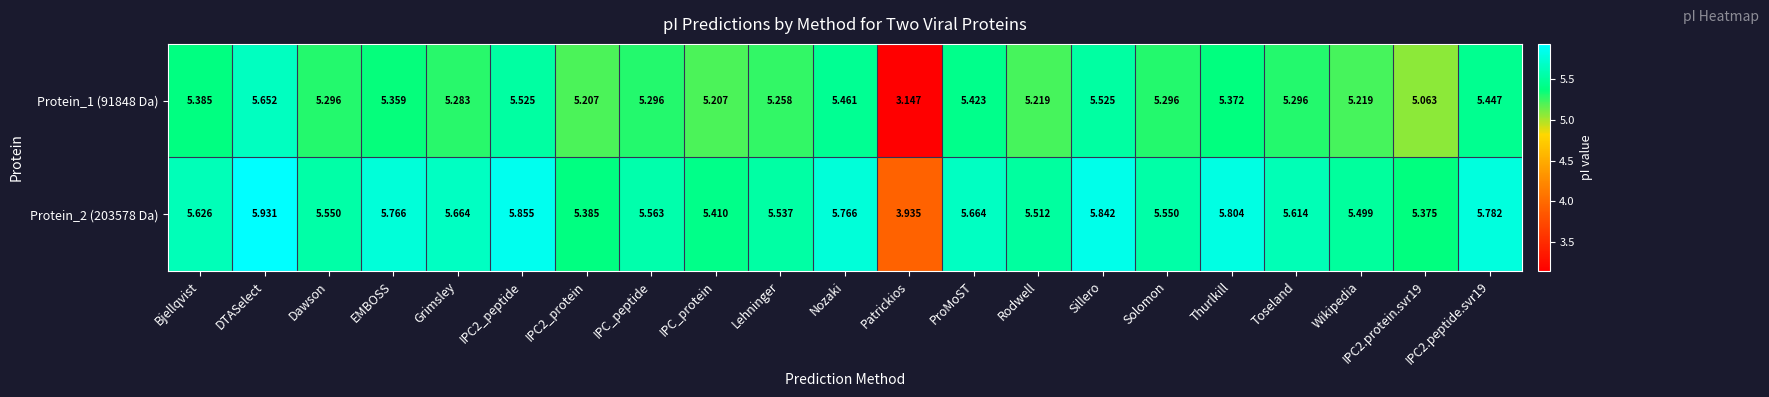

Where does the Protein_1 (91848 Da) series first go above 5?

Bjellqvist